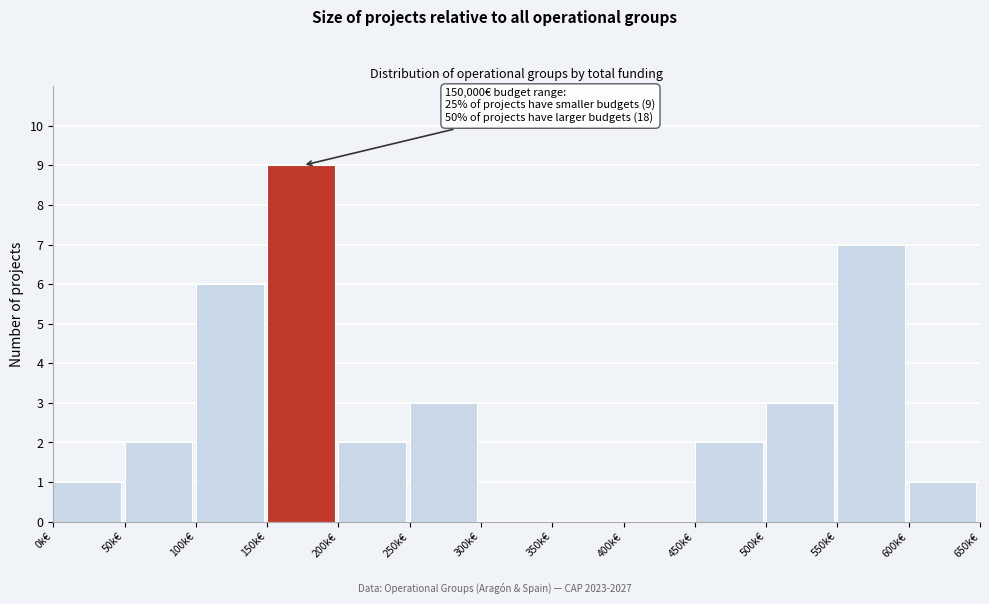

Reading left to right, what are all the values shown in this chart?

0k€=1	50k€=2	100k€=6	150k€=9	200k€=2	250k€=3	300k€=0	350k€=0	400k€=0	450k€=2	500k€=3	550k€=7	600k€=1